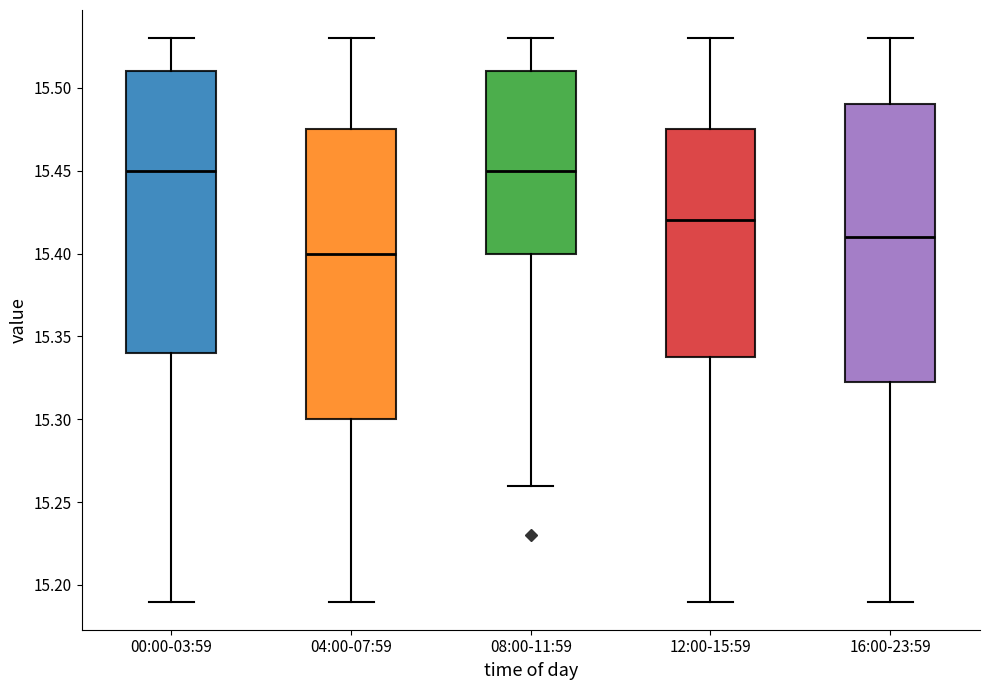

Reading left to right, read every box against the y-axis: the position of its median line, the range the box covers, and the ends of its whiskers. The values are not printed on the chart, so give them approximately, as read against the axis.

00:00-03:59: median 15.450, box 15.340 to 15.510, whiskers 15.190 to 15.530
04:00-07:59: median 15.400, box 15.300 to 15.475, whiskers 15.190 to 15.530
08:00-11:59: median 15.450, box 15.400 to 15.510, whiskers 15.260 to 15.530
12:00-15:59: median 15.420, box 15.340 to 15.475, whiskers 15.190 to 15.530
16:00-23:59: median 15.410, box 15.325 to 15.490, whiskers 15.190 to 15.530